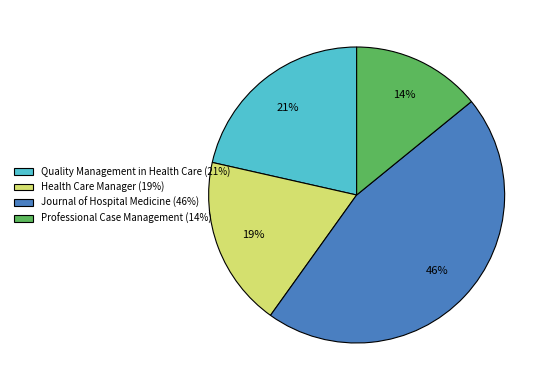

To the nearest percent, what percentage of the pie is Quality Management in Health Care?

21%